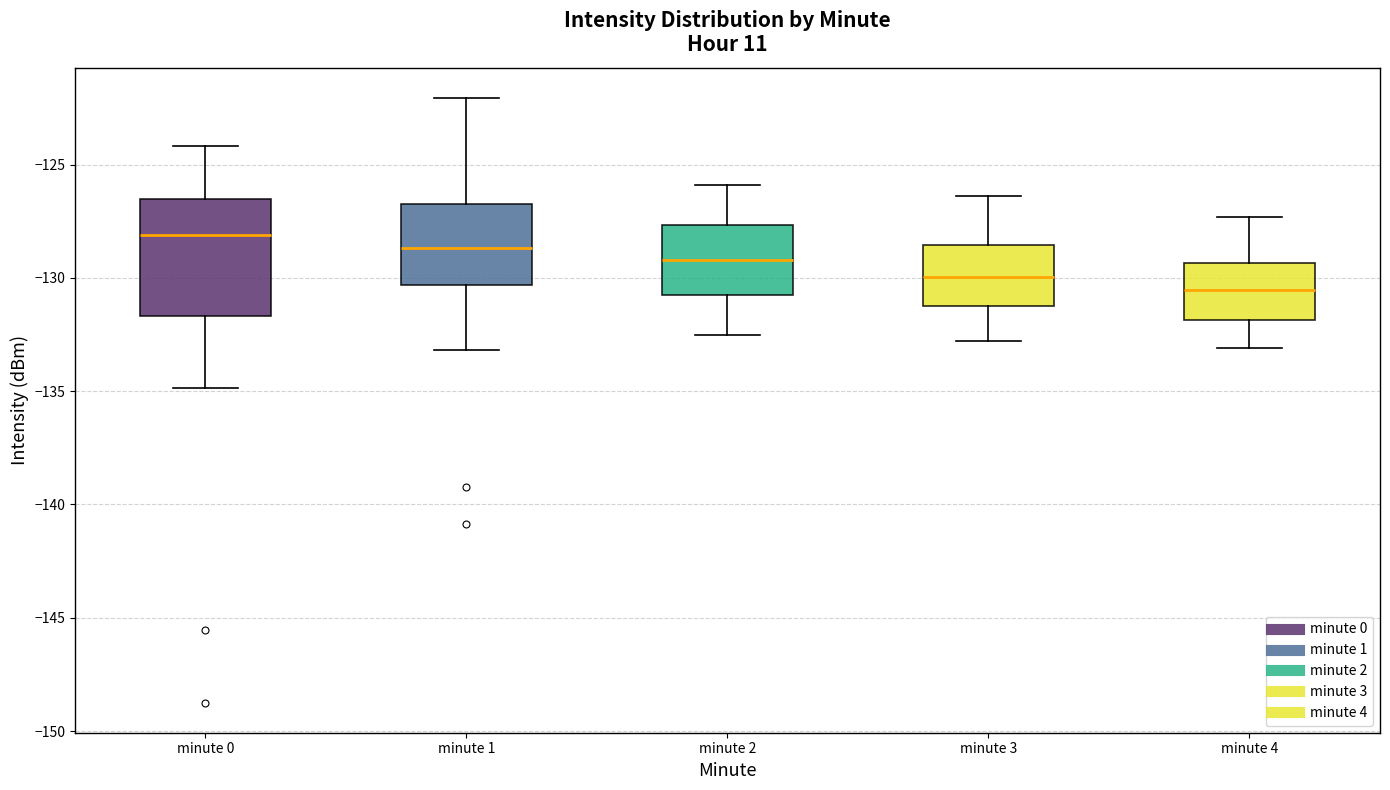

Reading left to right, read every box against the y-axis: the position of its median line, the range the box covers, and the ends of its whiskers. The values are not printed on the chart, so give them approximately, as read against the axis.

minute 0: median -128.0, box -131.5 to -126.5, whiskers -135.0 to -124.0
minute 1: median -128.5, box -130.5 to -126.5, whiskers -133.0 to -122.0
minute 2: median -129.0, box -131.0 to -127.5, whiskers -132.5 to -126.0
minute 3: median -130.0, box -131.0 to -128.5, whiskers -133.0 to -126.5
minute 4: median -130.5, box -132.0 to -129.5, whiskers -133.0 to -127.5